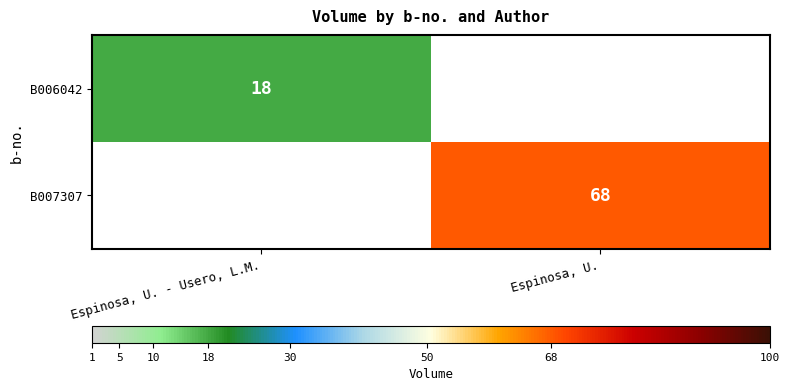

The value of B007307 at Espinosa, U. is 68. True or false?

True